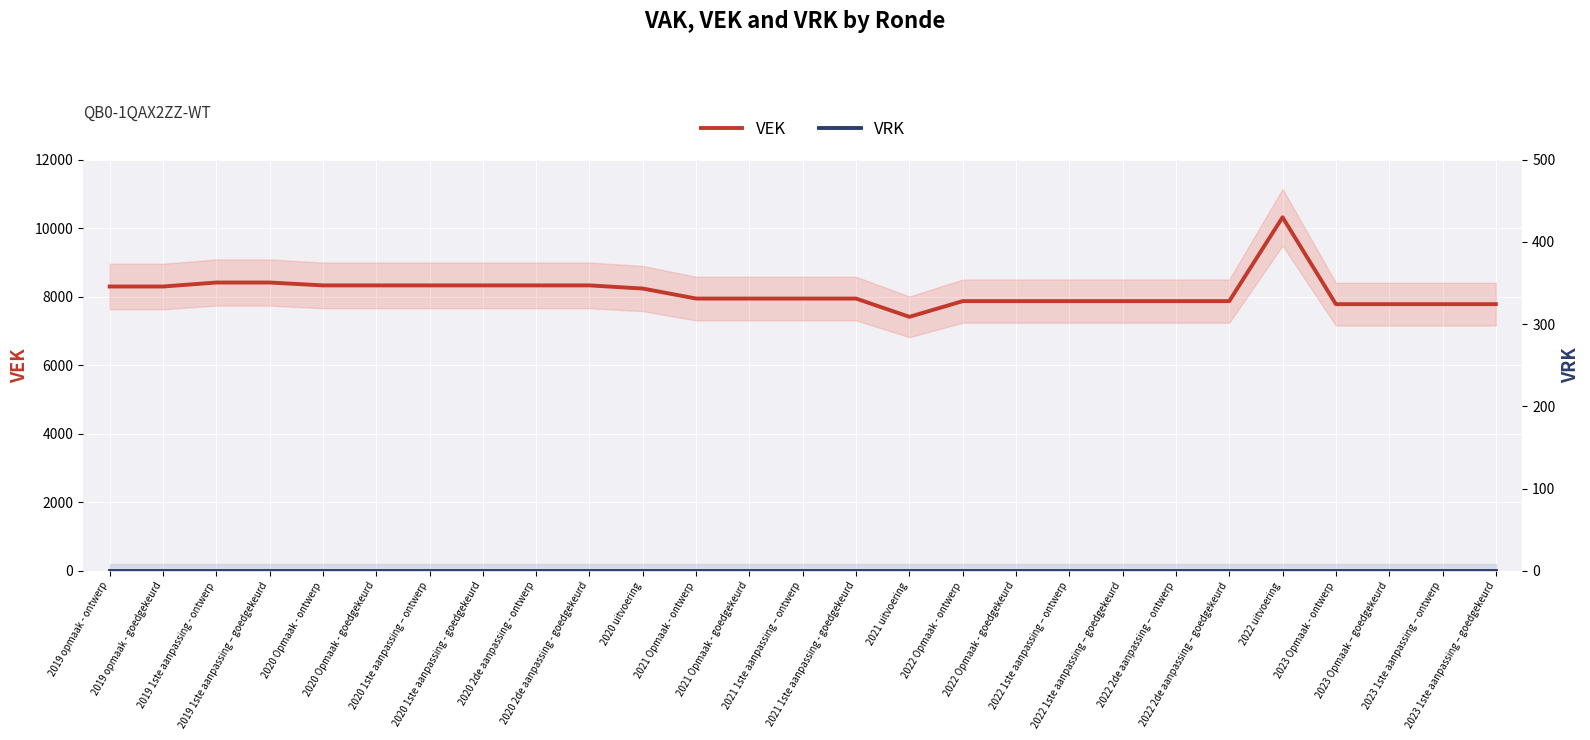

List the series in order of their peak value, lowest first.

VRK, VEK